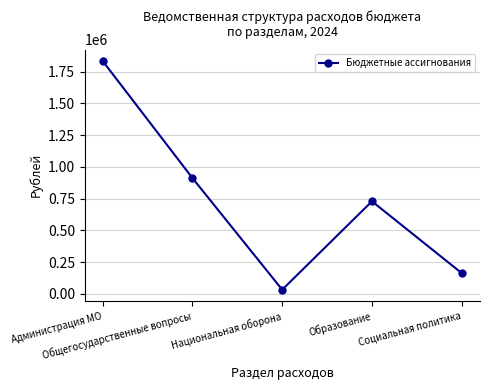

How many values are below 728350?

2